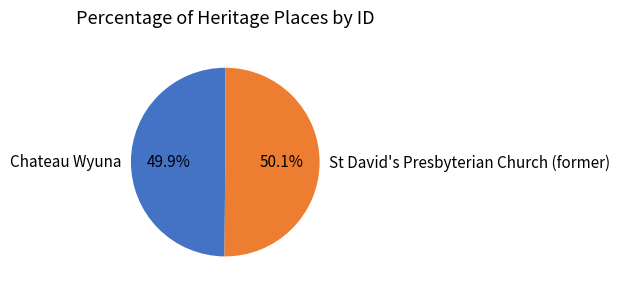

What percentage is NOT represented by St David's Presbyterian Church (former)?

49.9%